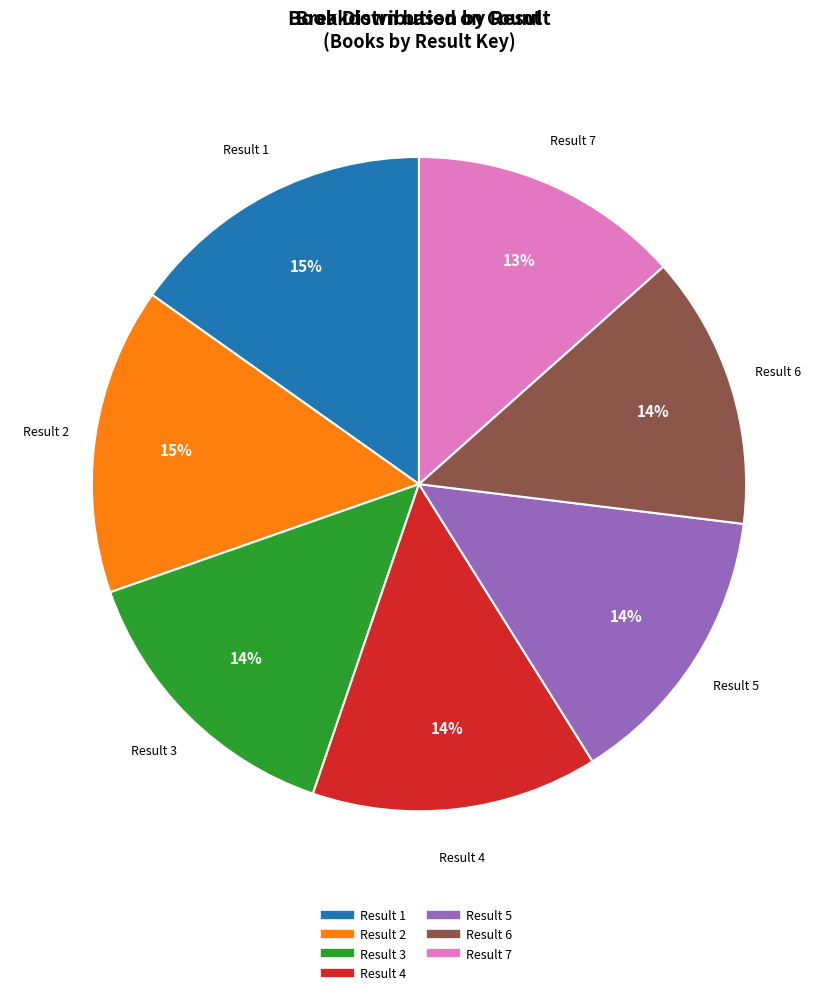

Is there a majority slice in this chart?

No